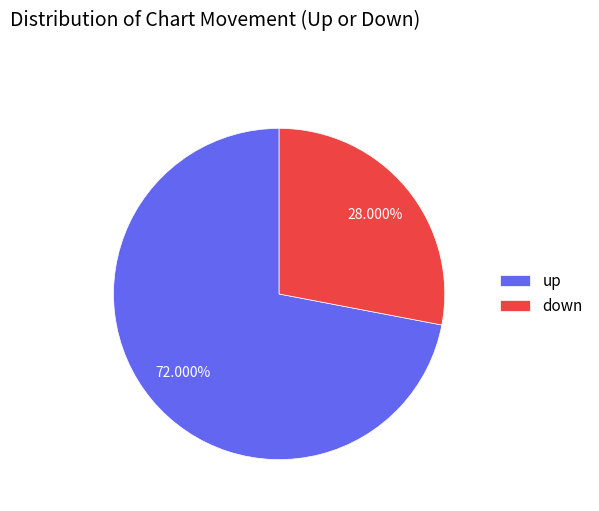

True or false: down accounts for 28% of the total.

True